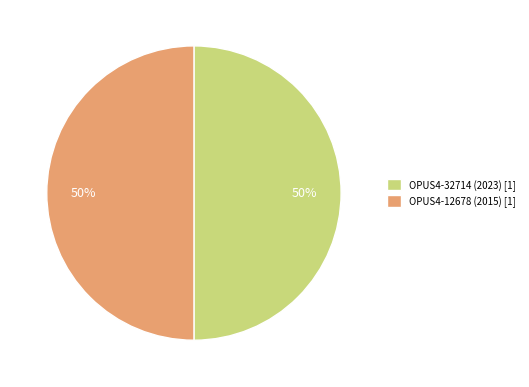

What percentage is the OPUS4-32714 (2023) slice, to the nearest percent?

50%